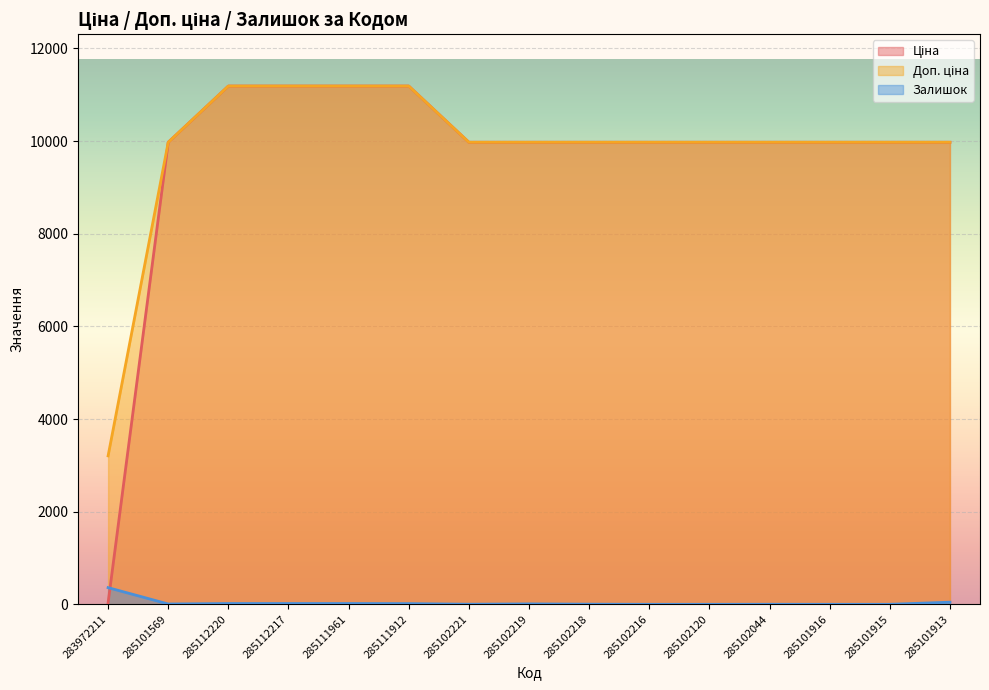

What is the value of the Залишок point at the 6th from the left?

15.0